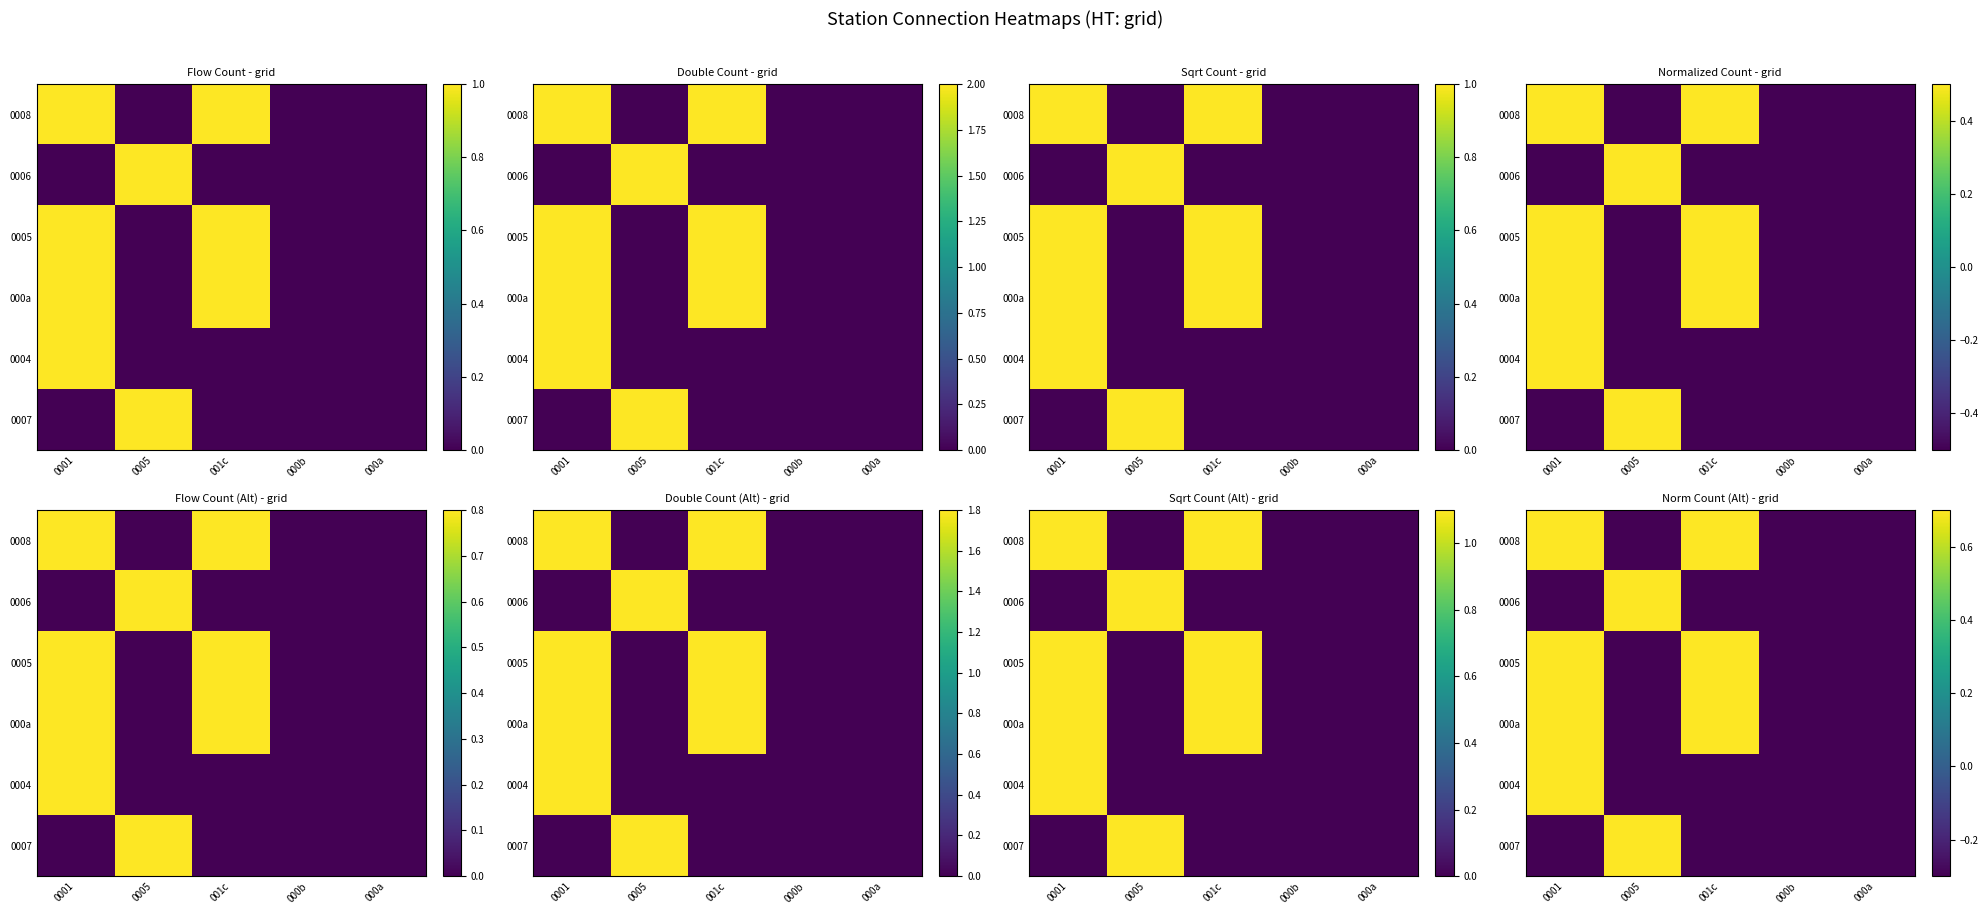

Is the value of 0006 at 001c greater than the value of 0004 at 0001?

No